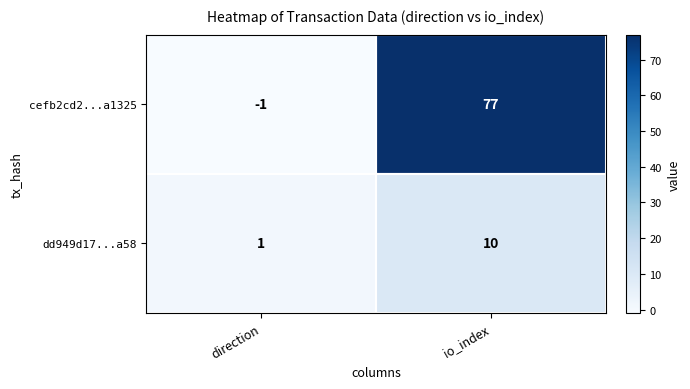

List the series in order of their peak value, lowest first.

dd949d17...a58, cefb2cd2...a1325